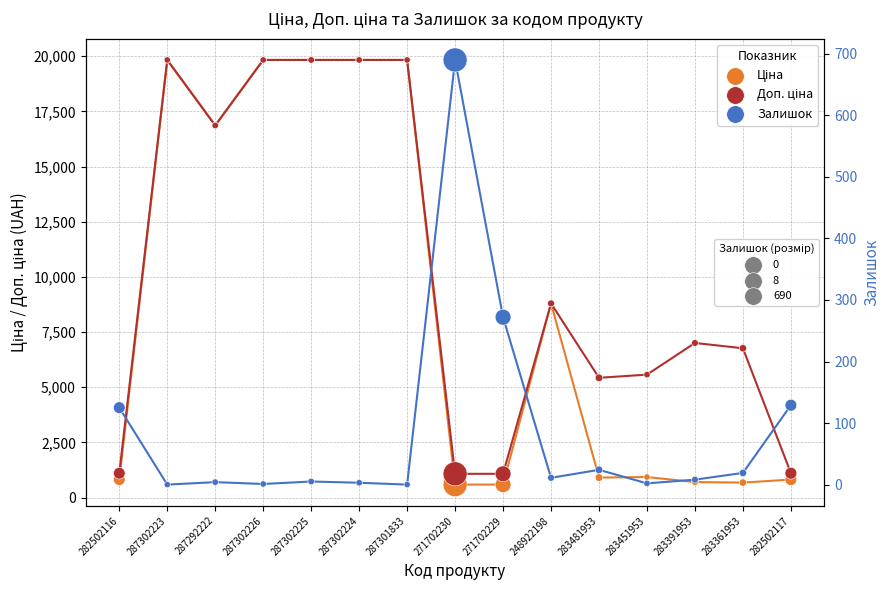

What are all the series names shown in the legend?

Ціна, Доп. ціна, Залишок